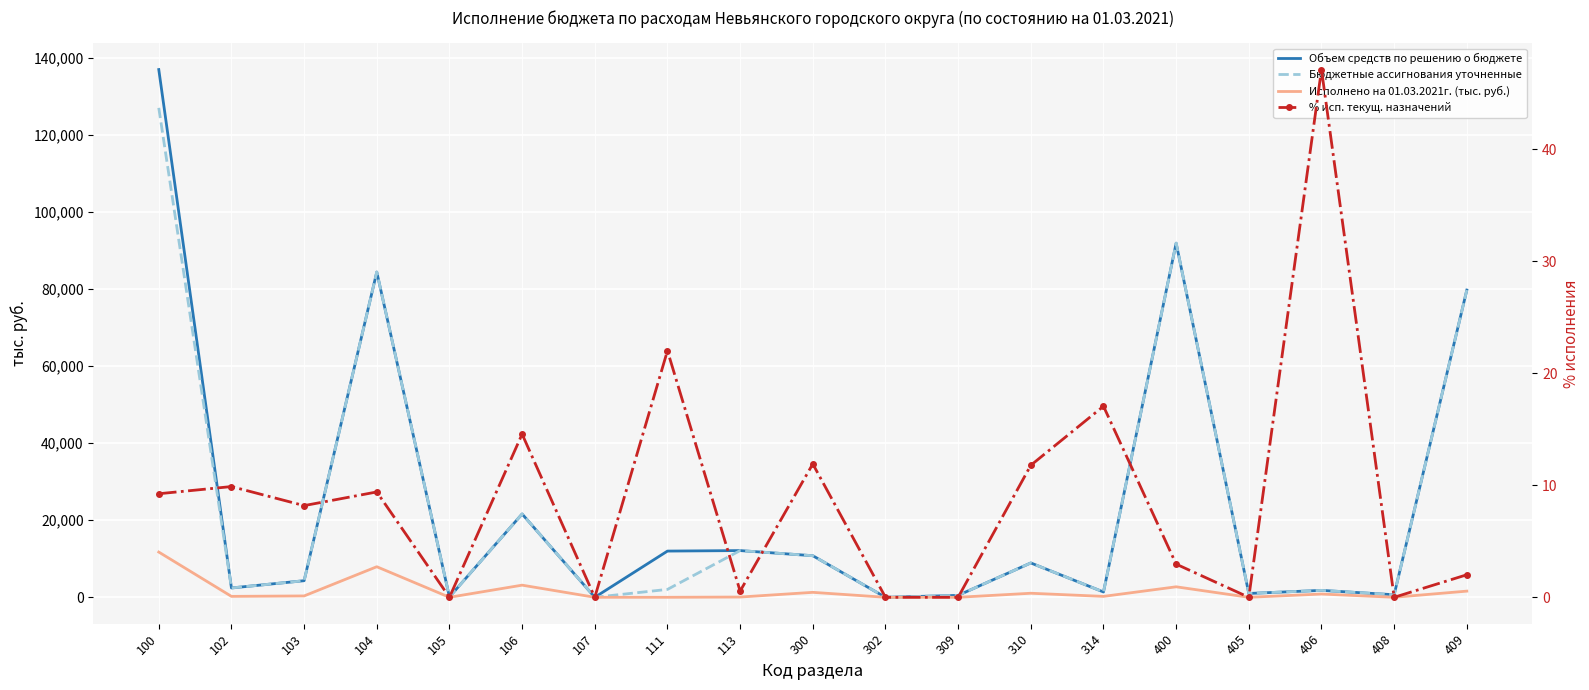

In % исп. текущ. назначений, how many points are lower than both neighbors (excluding endpoints)?

6